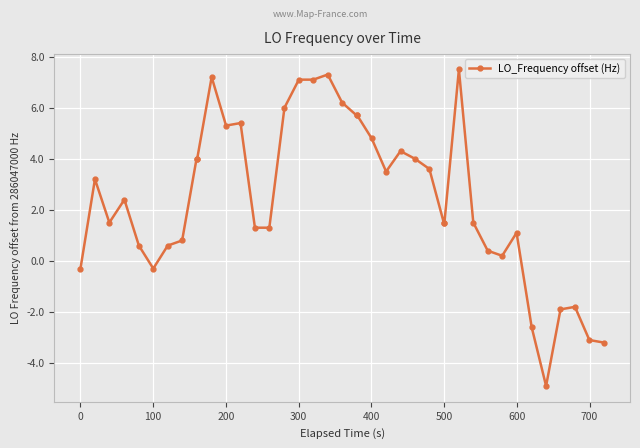

What is the sum of all values?

98.5